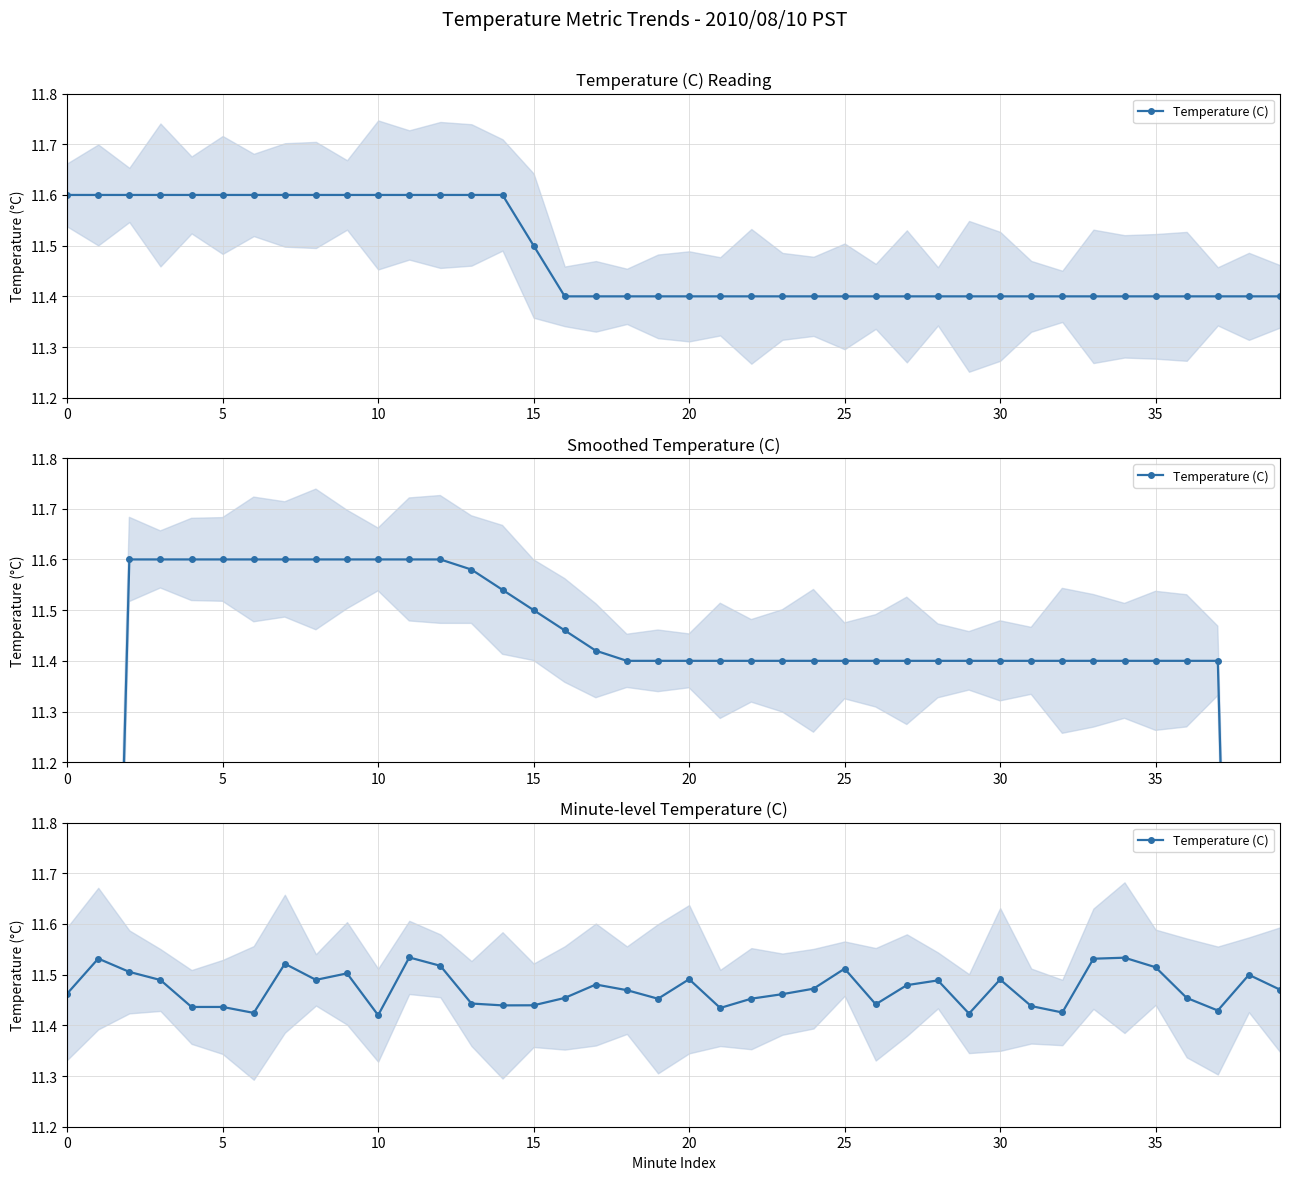

What is the ratio of the value at 9 to the value at 23?

1.0